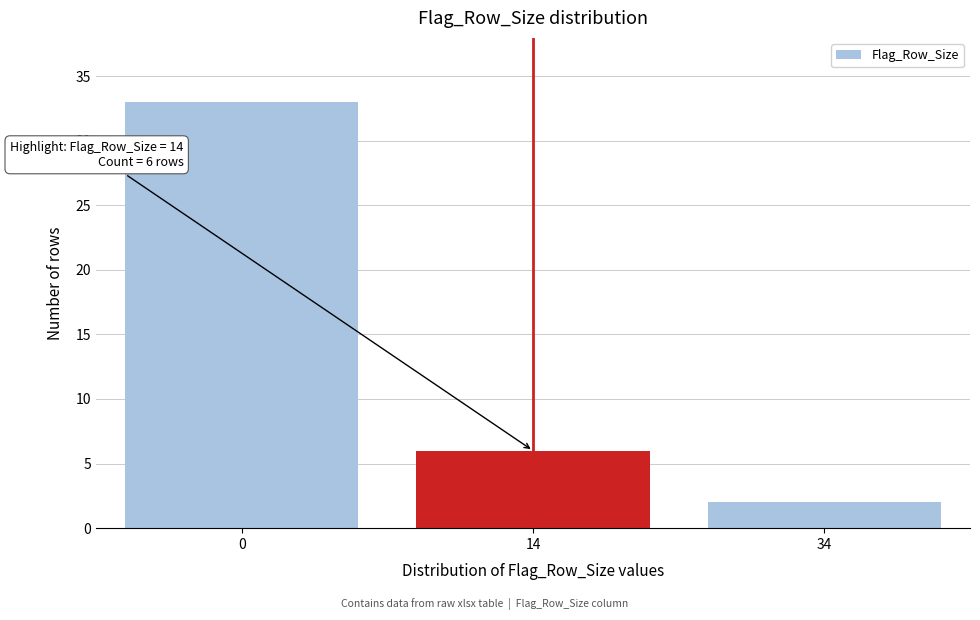

Reading left to right, list all the values displayed in this chart.

33	6	2